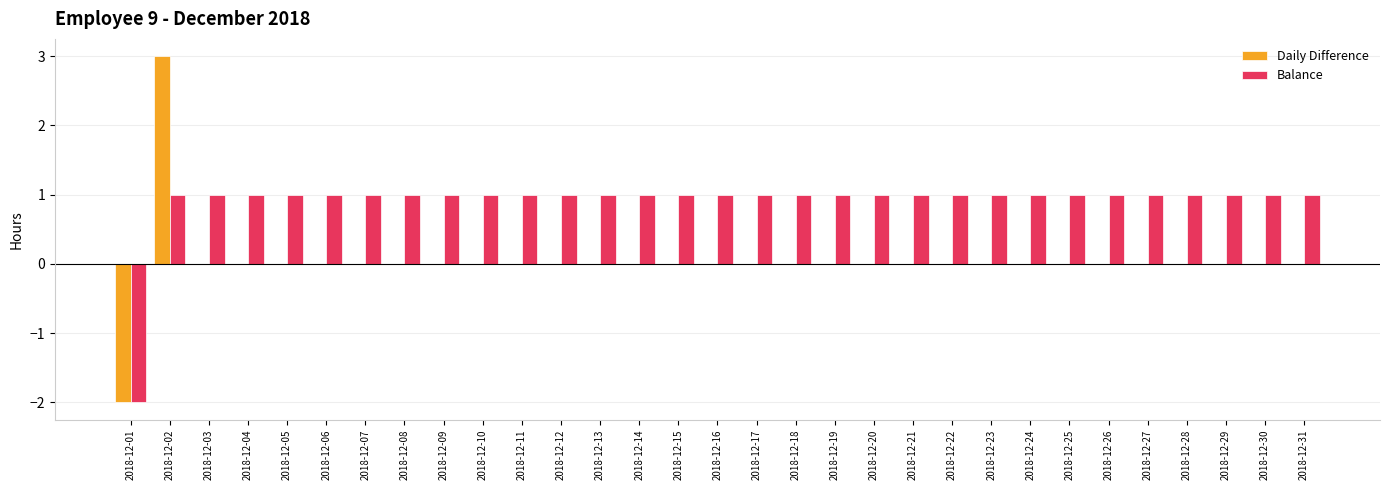

Which series has the largest total across all categories?

Balance